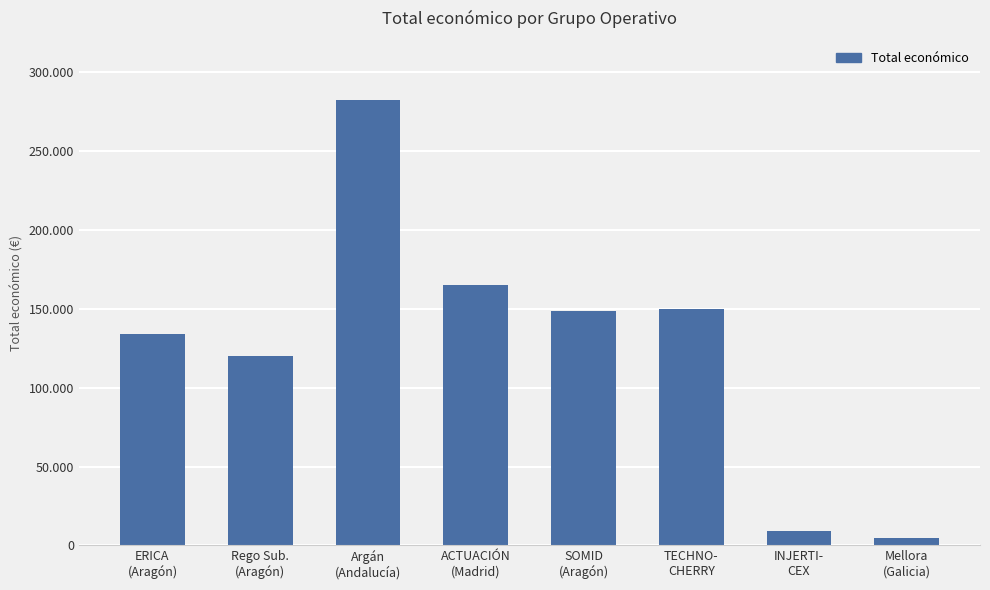

Reading left to right, transcribe all the data shown in this chart.

ERICA
(Aragón)=134112	Rego Sub.
(Aragón)=120000	Argán
(Andalucía)=282580	ACTUACIÓN
(Madrid)=164925	SOMID
(Aragón)=148534	TECHNO-
CHERRY=149950	INJERTI-
CEX=9300	Mellora
(Galicia)=5000